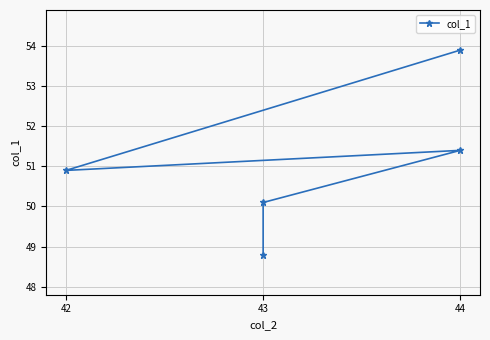

What is the difference between the values at 43 and 44?

1.3